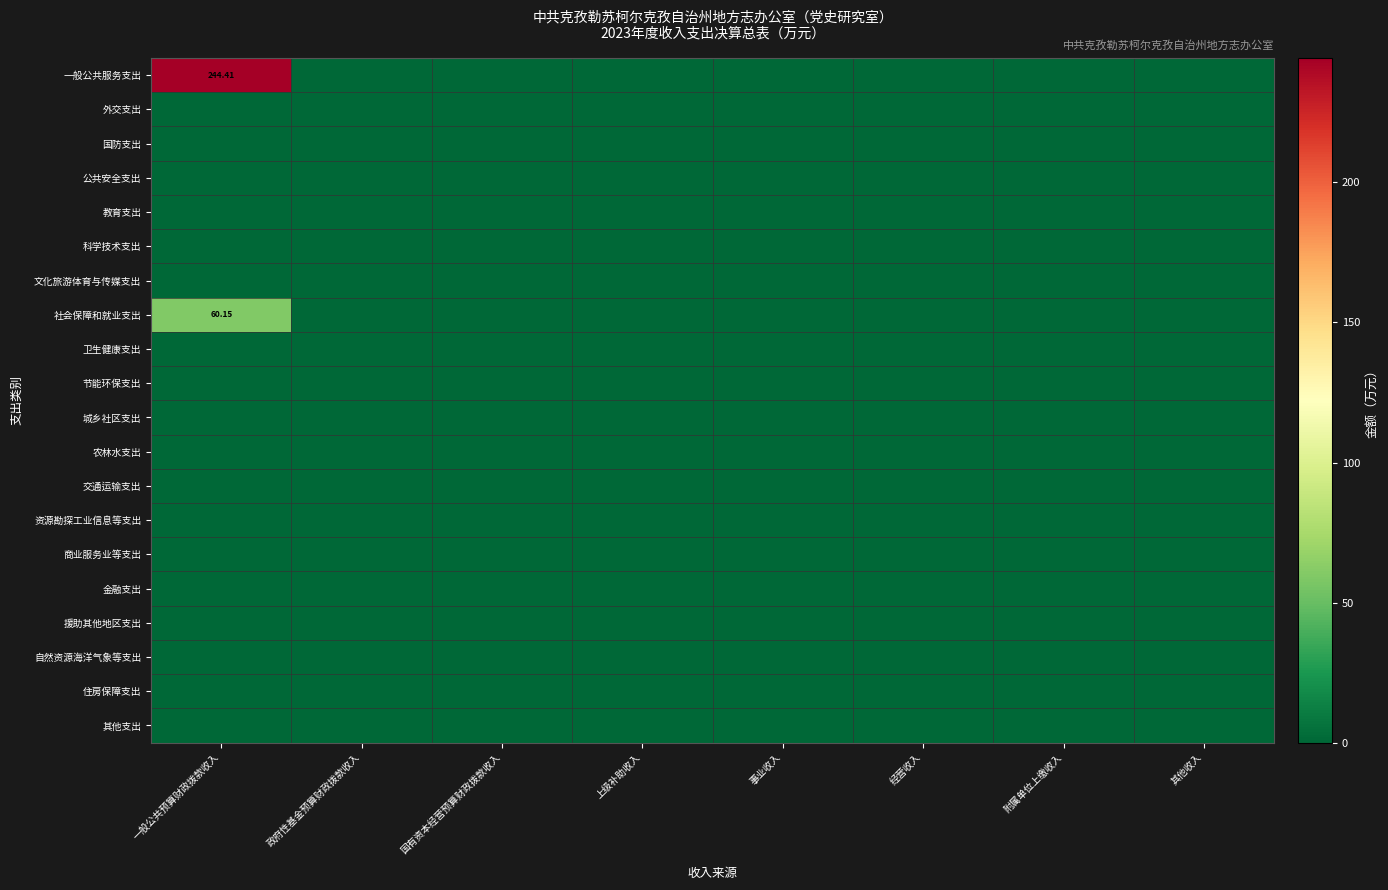

Which series has the widest spread of values?

一般公共服务支出